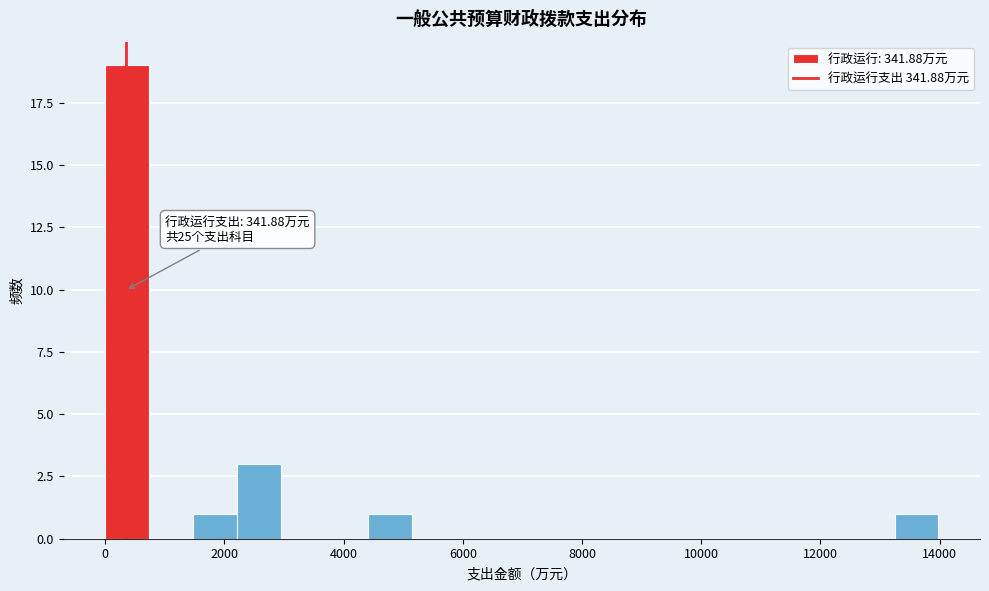

Read against the x-axis, roughly where is the centre of the tallest bar?

400